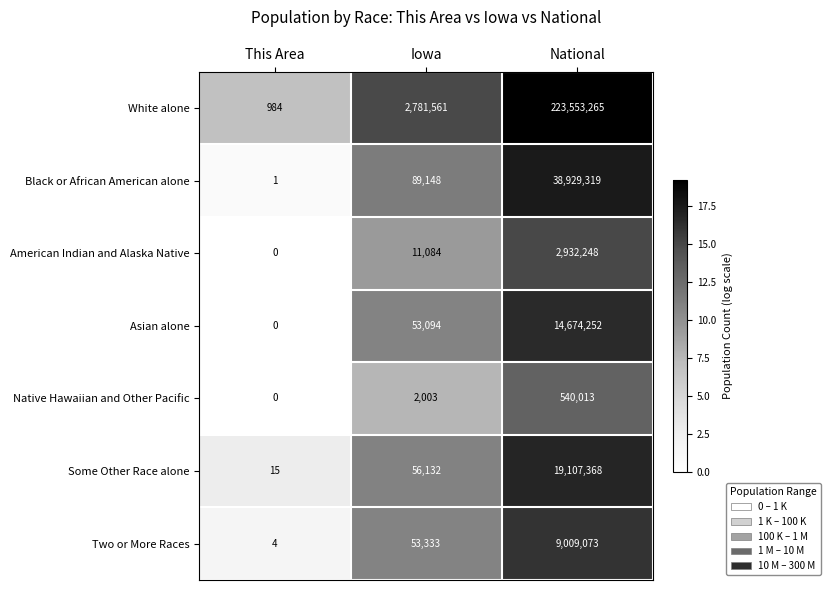

Reading left to right, extract all data points from this chart.

White alone: This Area=984	Iowa=2781561	National=223553265
Black or African American alone: This Area=1	Iowa=89148	National=38929319
American Indian and Alaska Native: This Area=0	Iowa=11084	National=2932248
Asian alone: This Area=0	Iowa=53094	National=14674252
Native Hawaiian and Other Pacific: This Area=0	Iowa=2003	National=540013
Some Other Race alone: This Area=15	Iowa=56132	National=19107368
Two or More Races: This Area=4	Iowa=53333	National=9009073